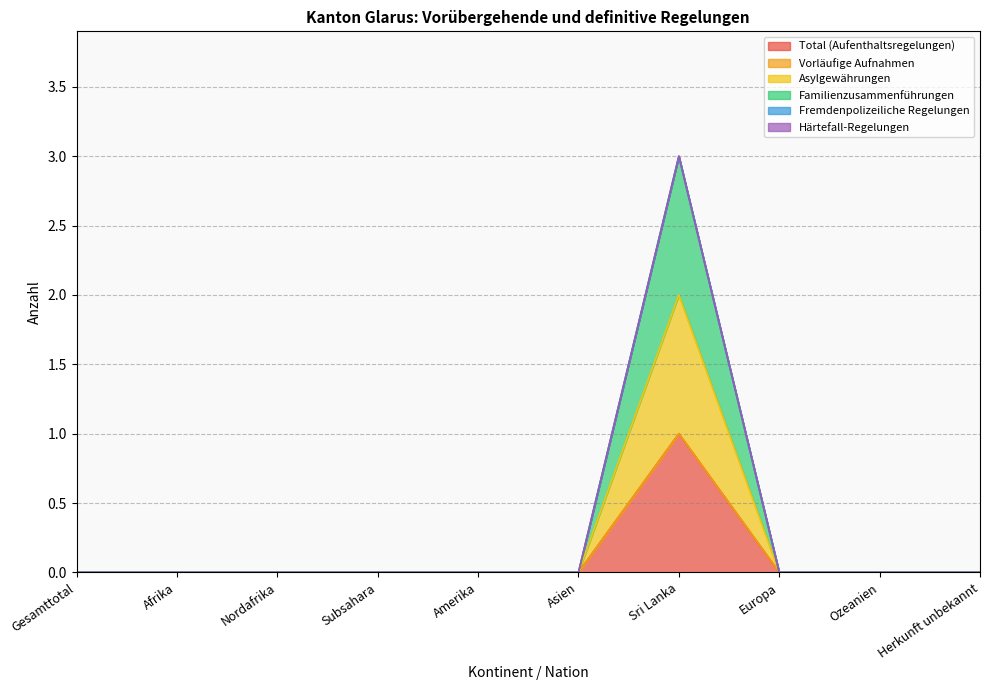

How many interior local peaks does the Asylgewährungen series have?

1